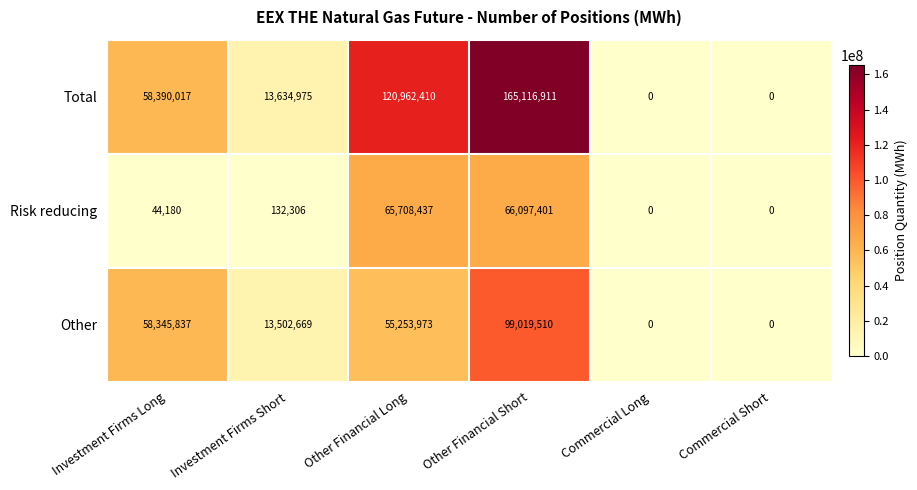

Reading left to right, transcribe all the data shown in this chart.

Total: 58390017	13634975	120962410	165116911	0	0
Risk reducing: 44180	132306	65708437	66097401	0	0
Other: 58345837	13502669	55253973	99019510	0	0